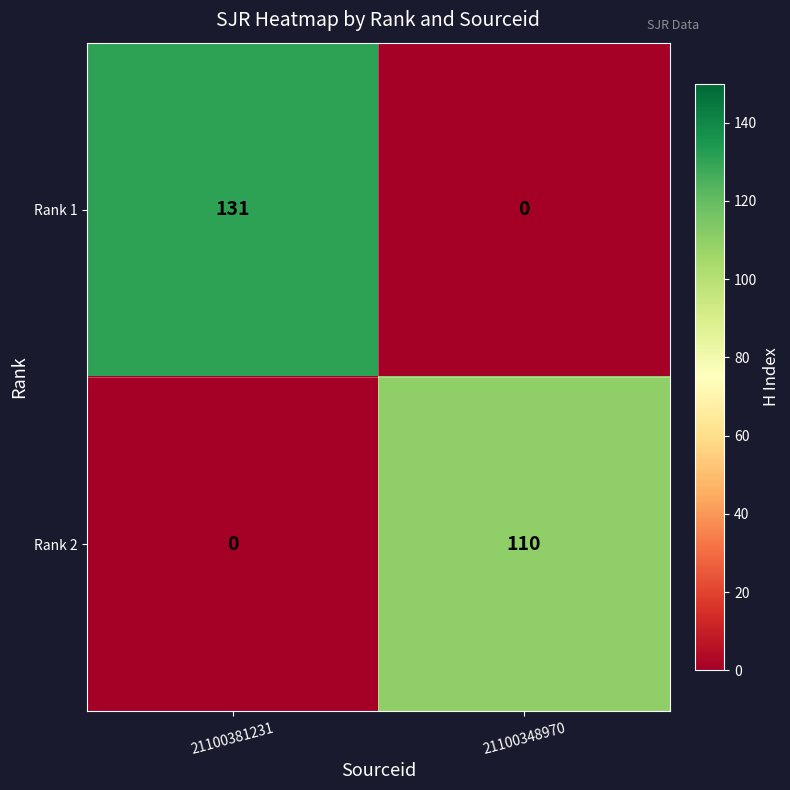

At which category is the sum across all series the highest?

21100381231